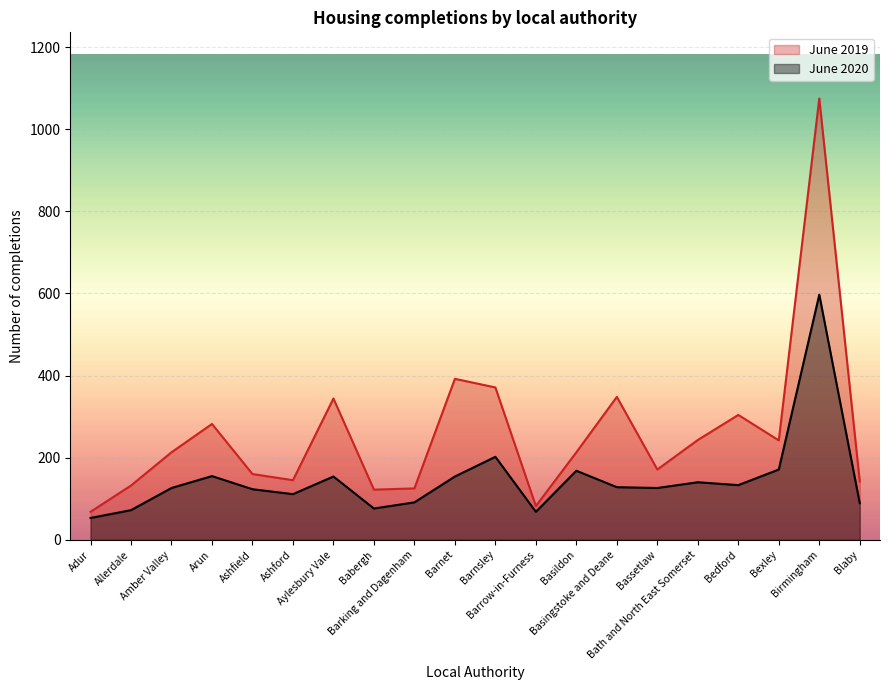

Where is the first local maximum for June 2020?

Arun